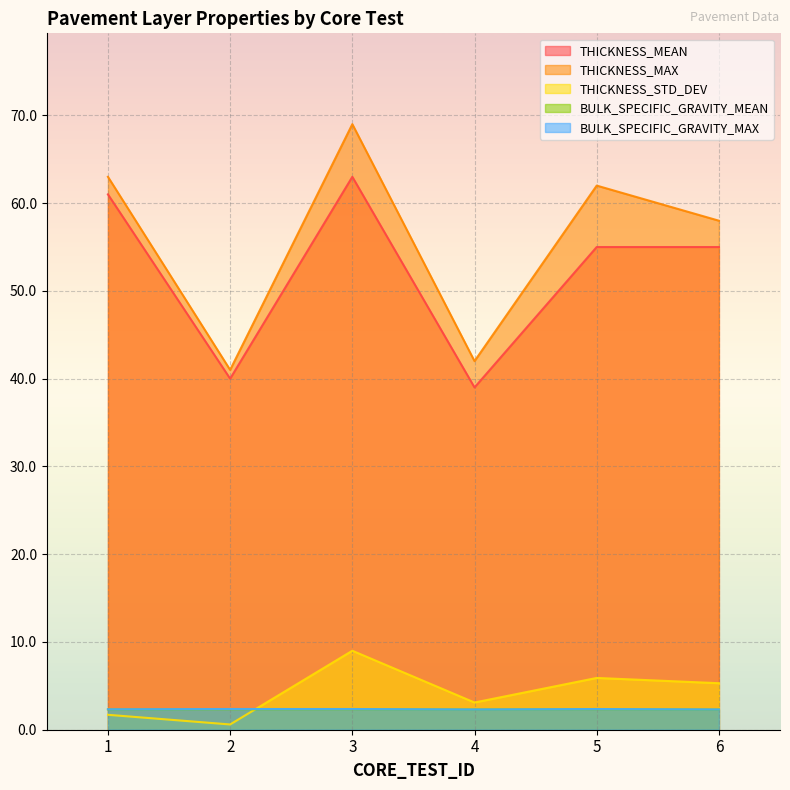

True or false: THICKNESS_STD_DEV has a value of 10.0 at 5.

False